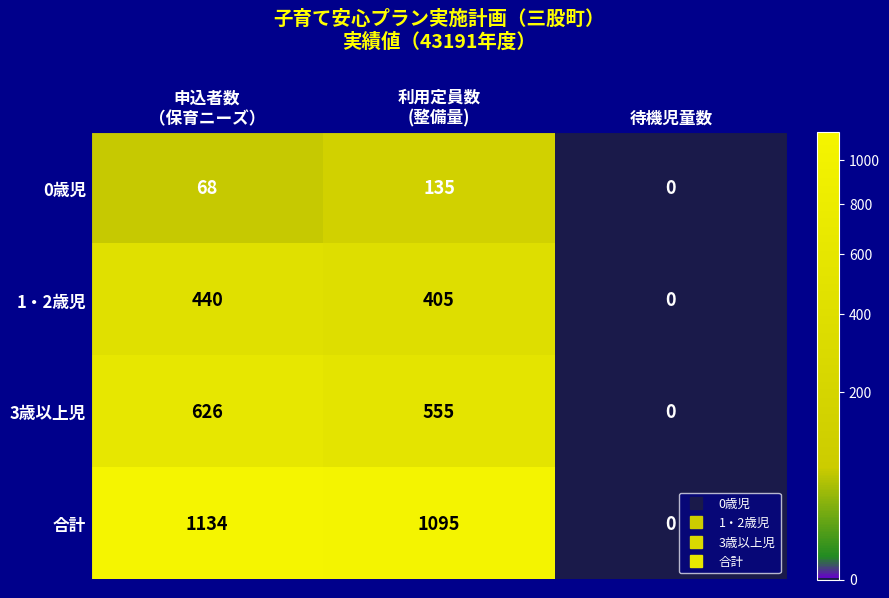

Count the 0歳児 values in the range 0 to 135.

3